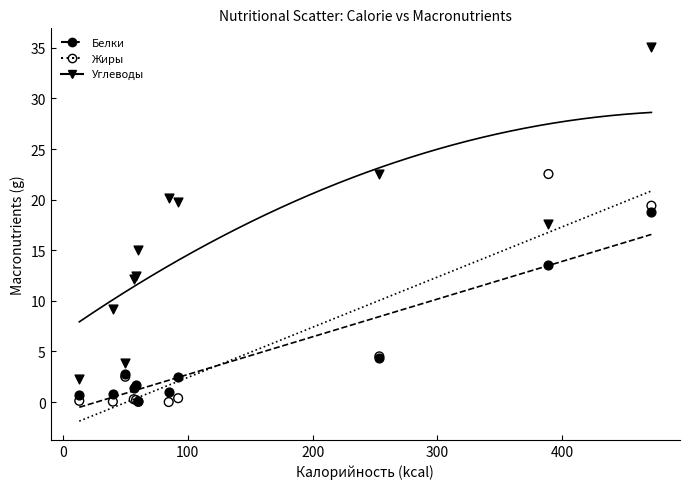

What are all the series names shown in the legend?

Белки, Жиры, Углеводы